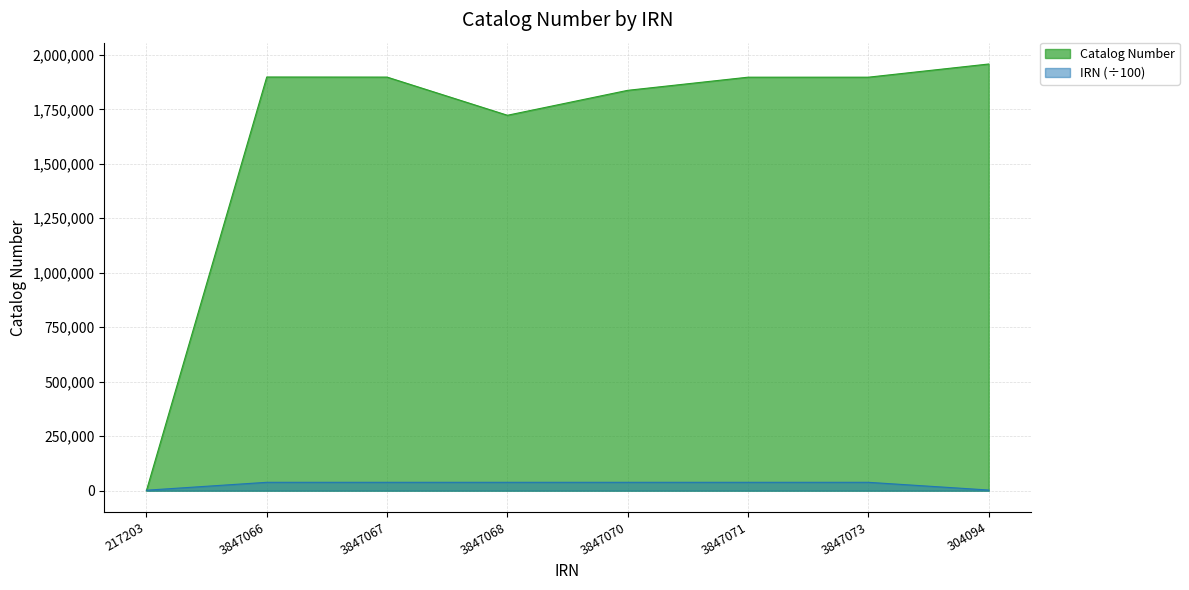

Is it true that Catalog Number equals 890778.7 at 3847068?

False